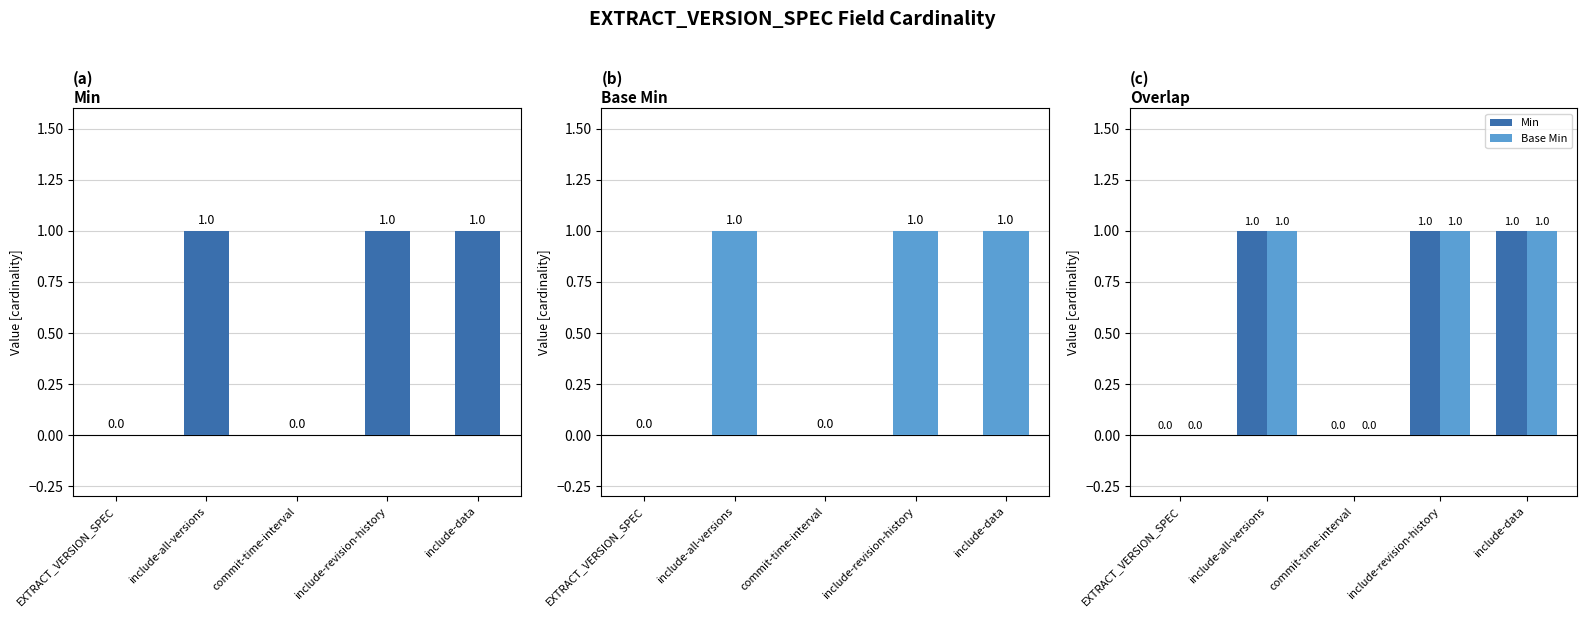

Reading left to right, transcribe all the data shown in this chart.

Min: EXTRACT_VERSION_SPEC=0	include-all-versions=1	commit-time-interval=0	include-revision-history=1	include-data=1
Base Min: EXTRACT_VERSION_SPEC=0	include-all-versions=1	commit-time-interval=0	include-revision-history=1	include-data=1